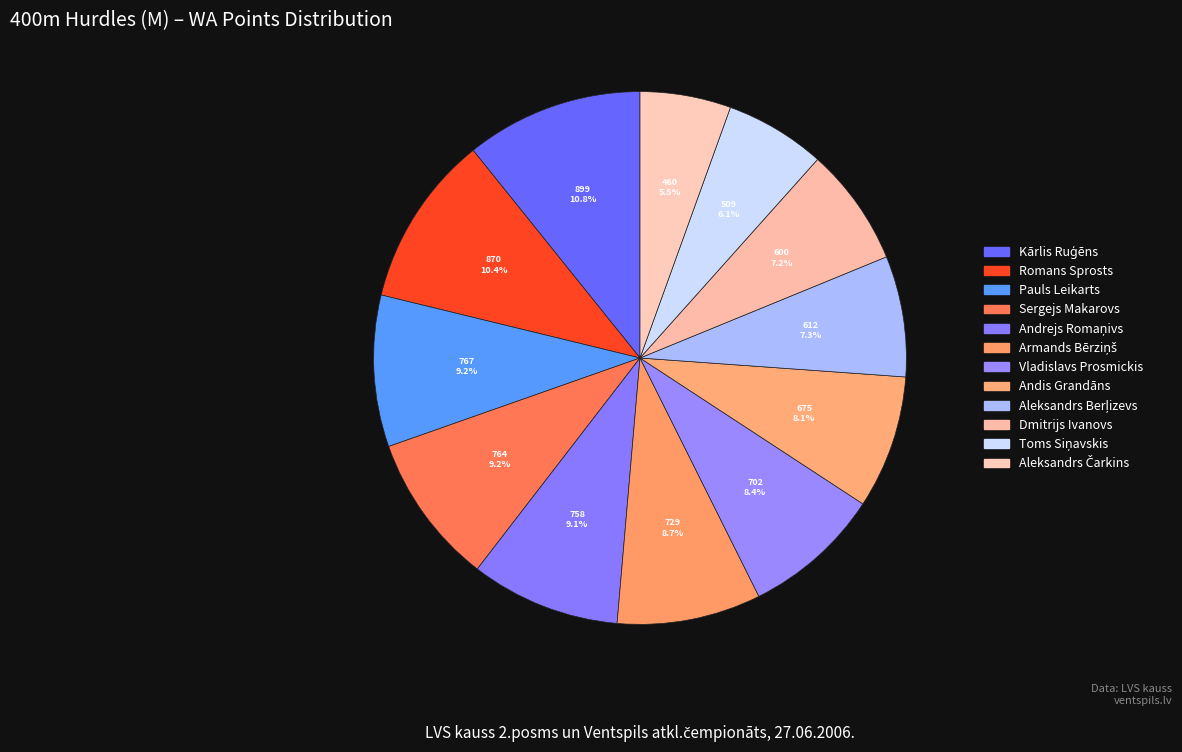

How many segments does this pie chart have?

12